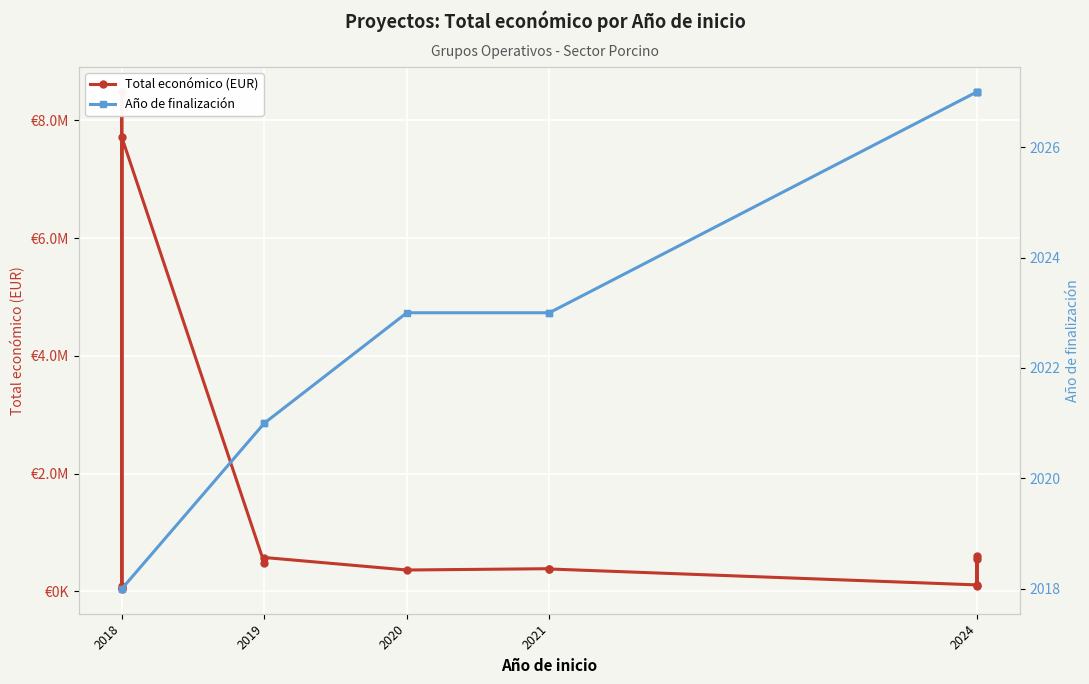

In Total económico (EUR), how many points are higher than both neighbors (excluding endpoints)?

5